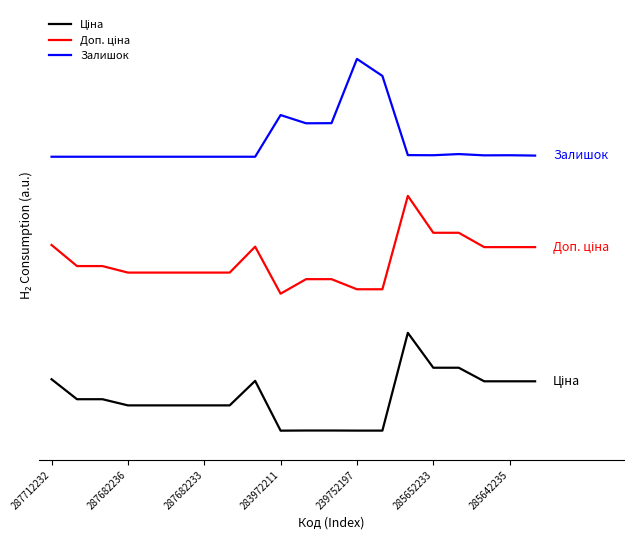

Does the chart display data point markers on the line(s)?

No